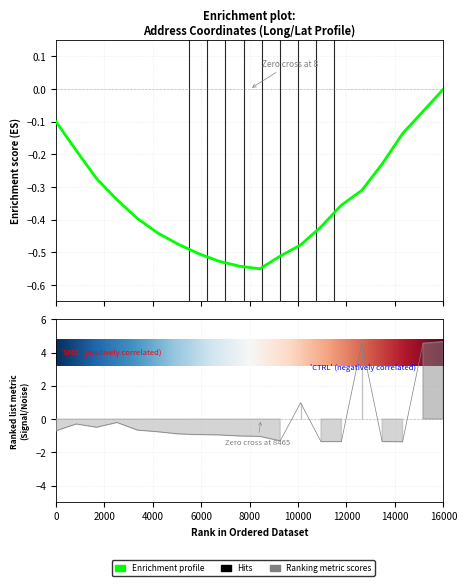

The value at 4 is -0.3. True or false?

True